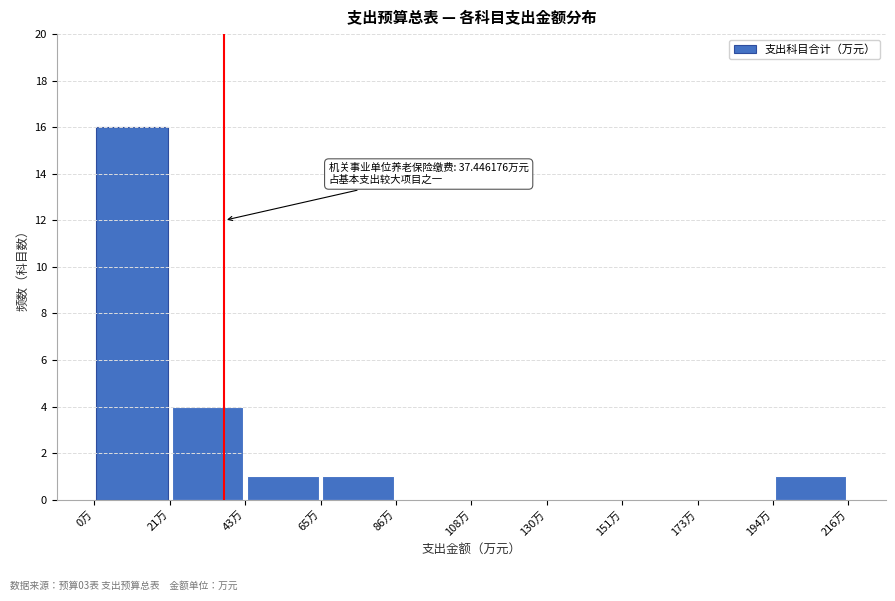

Which range on the x-axis has the tallest bar?

0 to 20